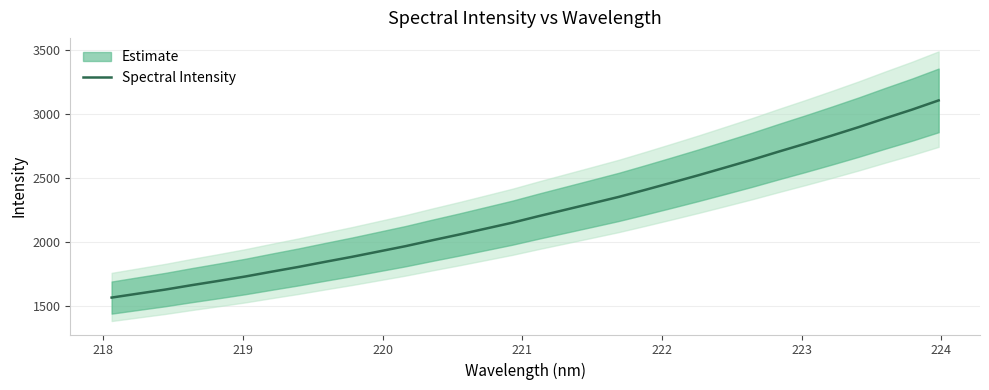

What is the value of the 23rd point from the left?

2522.9